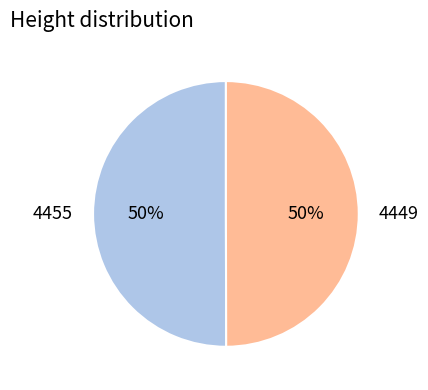

Count the number of slices in the pie.

2